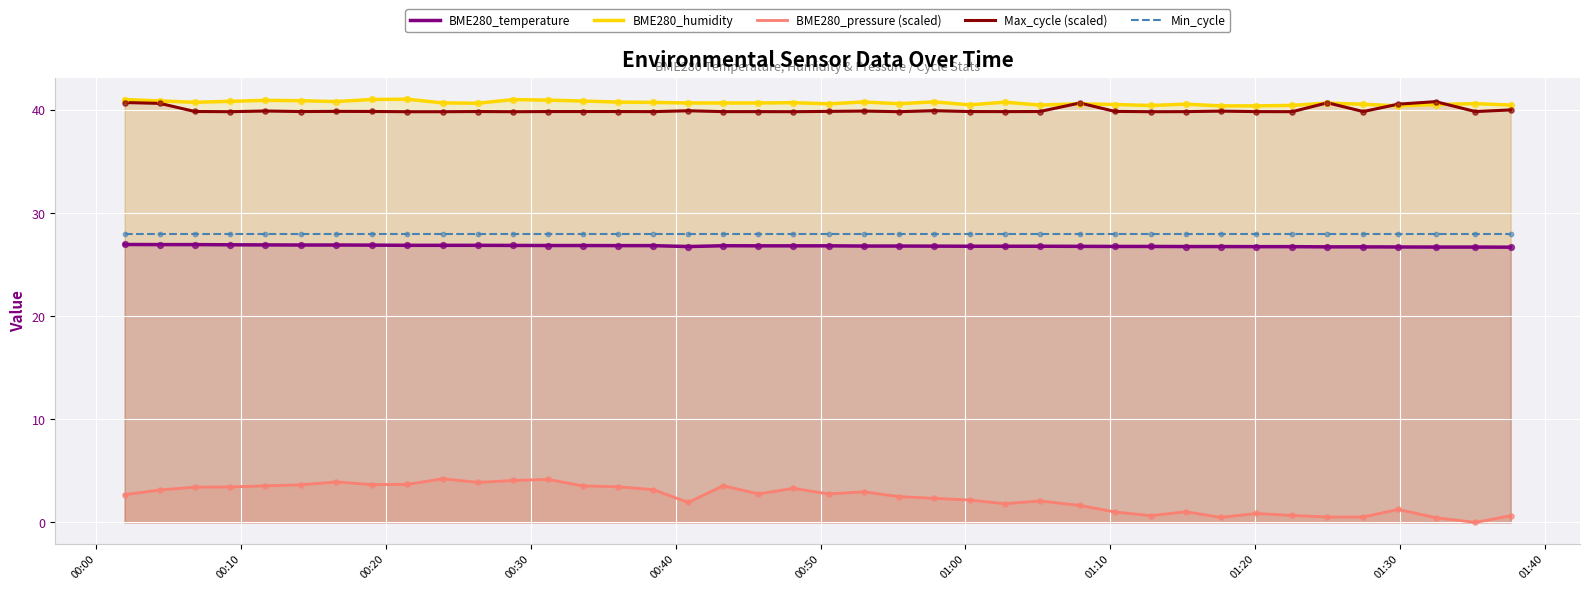

What is the maximum value shown in the chart?

41.0